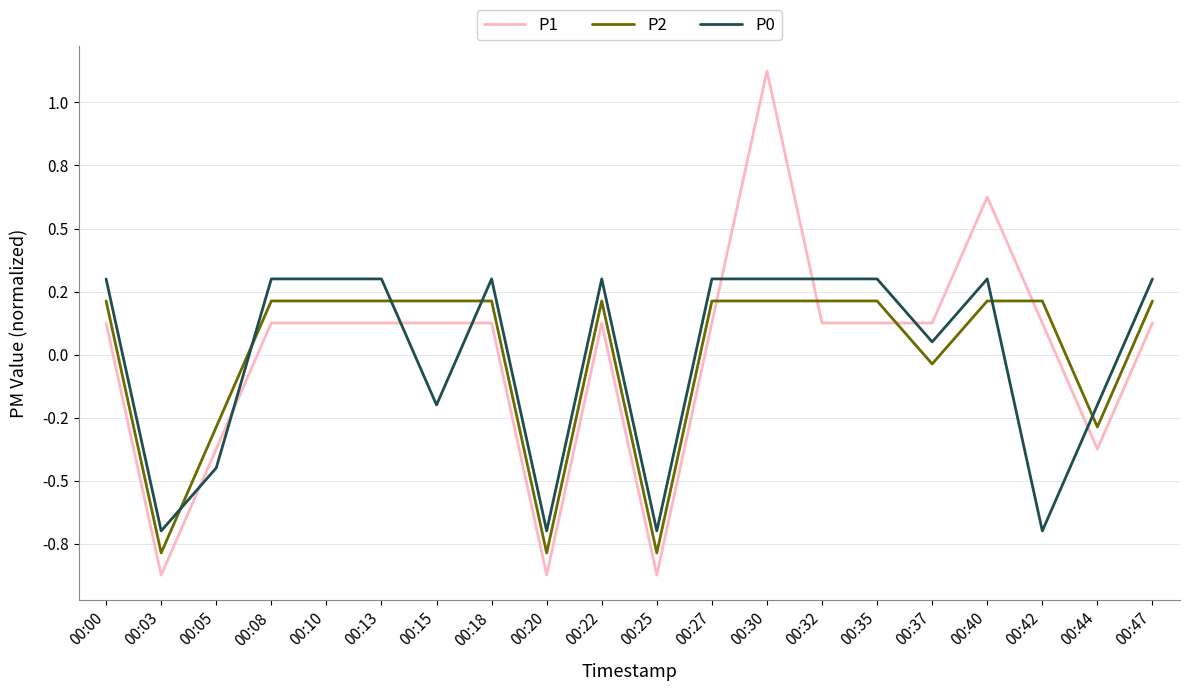

At which category does P1 reach its first local valley?

00:03